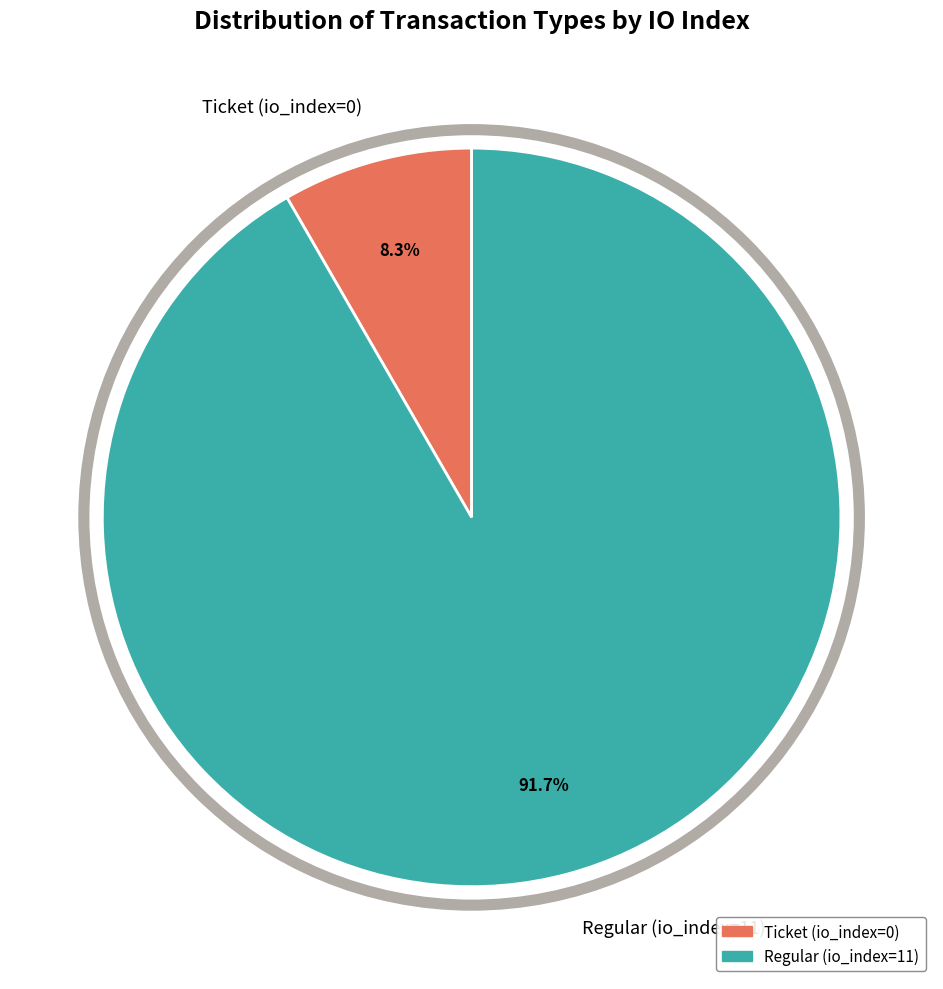

Count the number of slices in the pie.

2